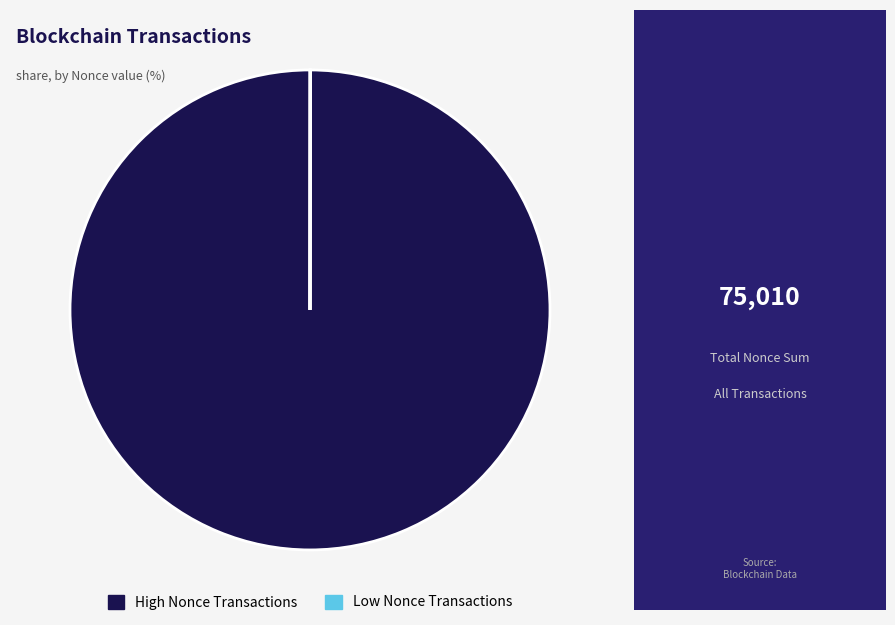

Which category has the biggest portion of the pie?

High Nonce Transactions